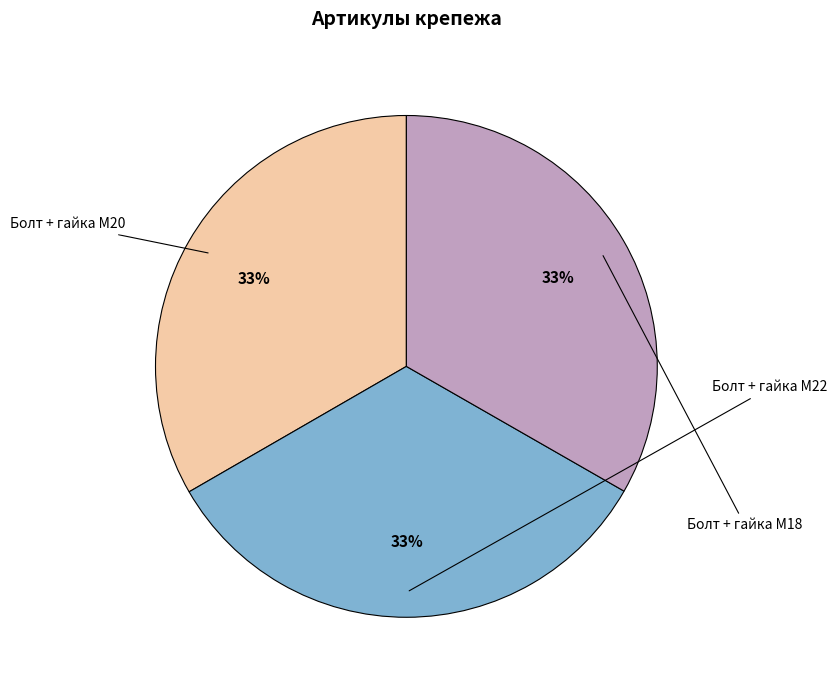

To the nearest percent, what is the average slice percentage?

33%